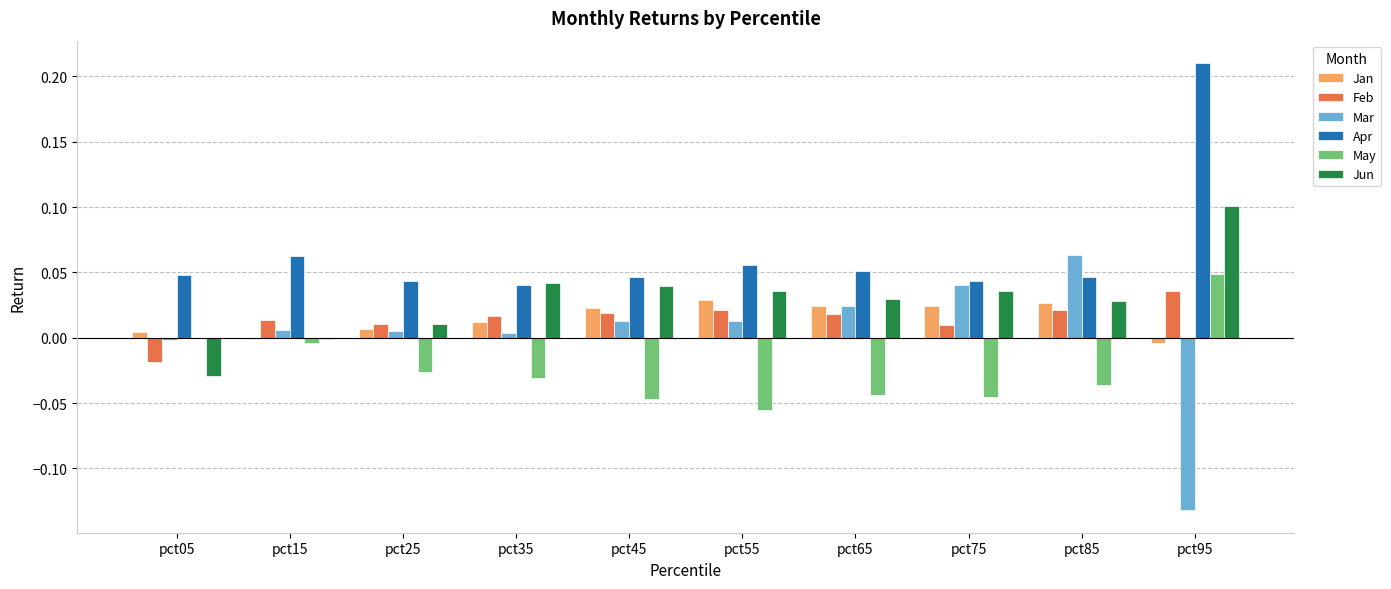

Which series changed the most between pct35 and pct85?

Mar